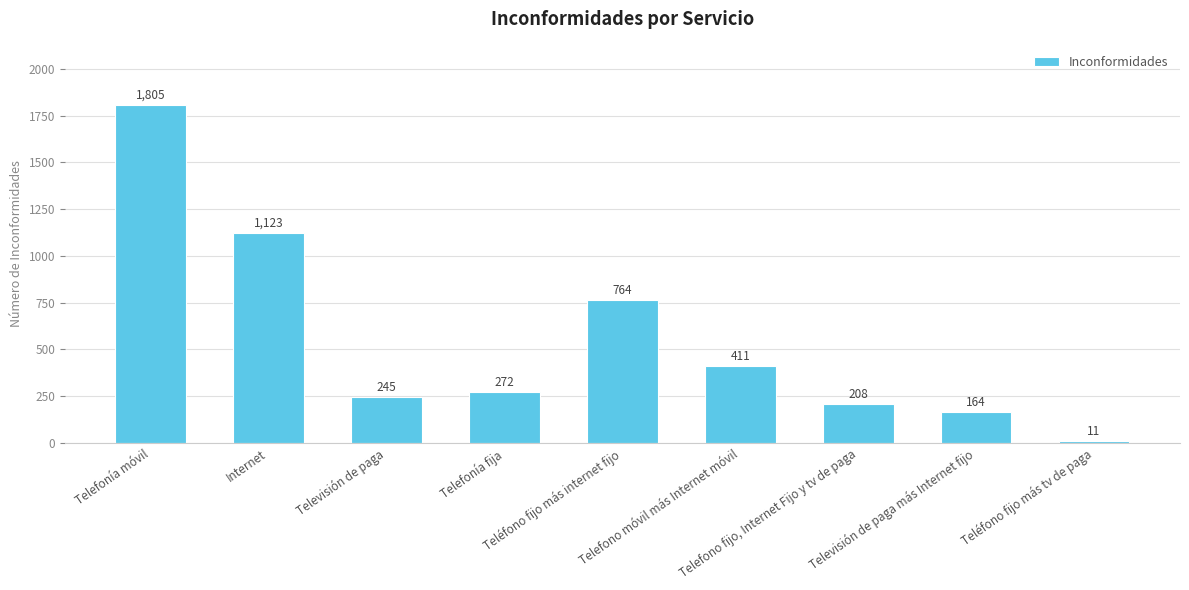

What is the sum of the values at Televisión de paga and Internet?

1368